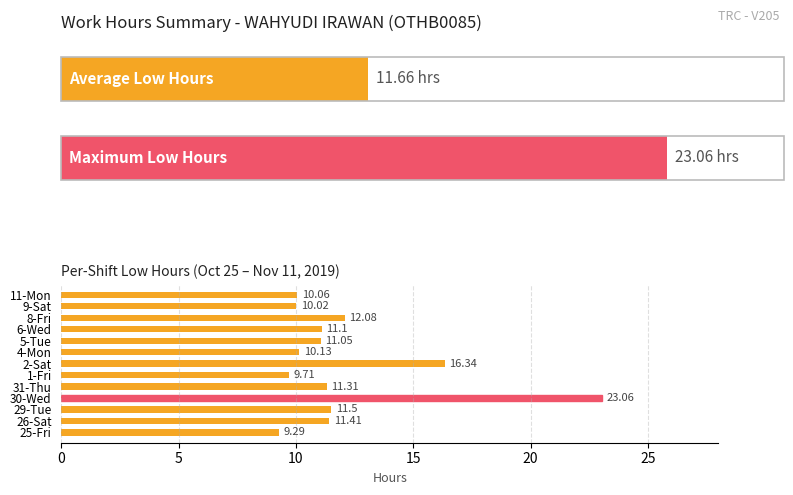

The value at 9-Sat is 10.0. True or false?

True